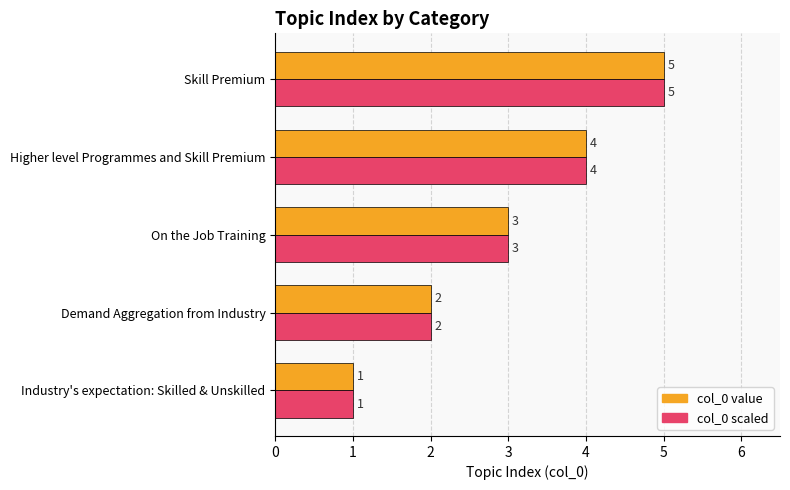

At which category is the sum across all series the highest?

Skill Premium